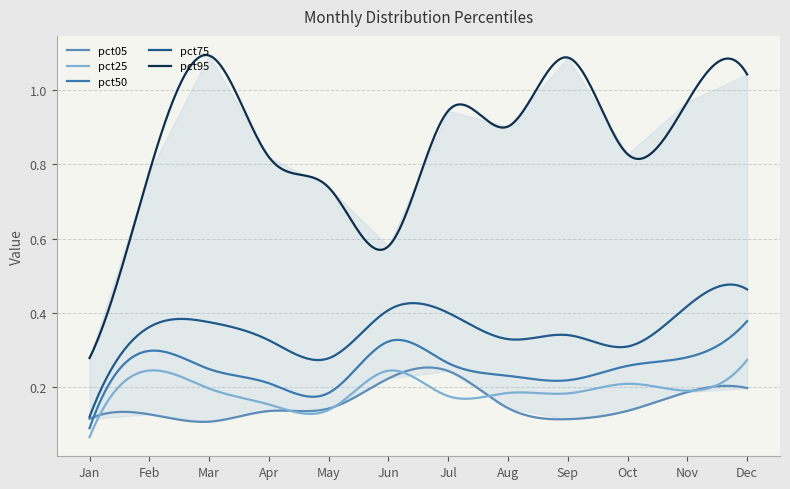

Count the number of data series in this chart.

5